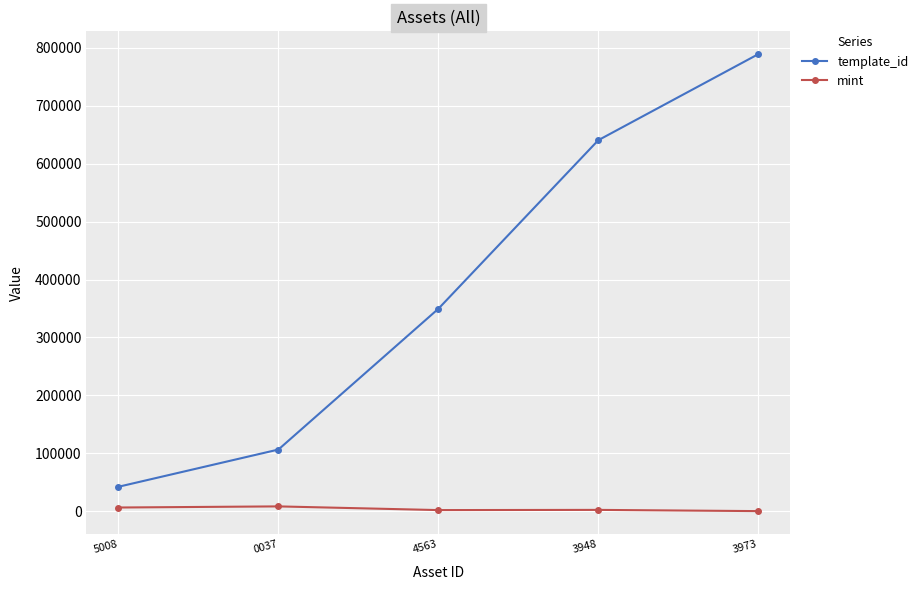

Which series has the largest total across all categories?

template_id